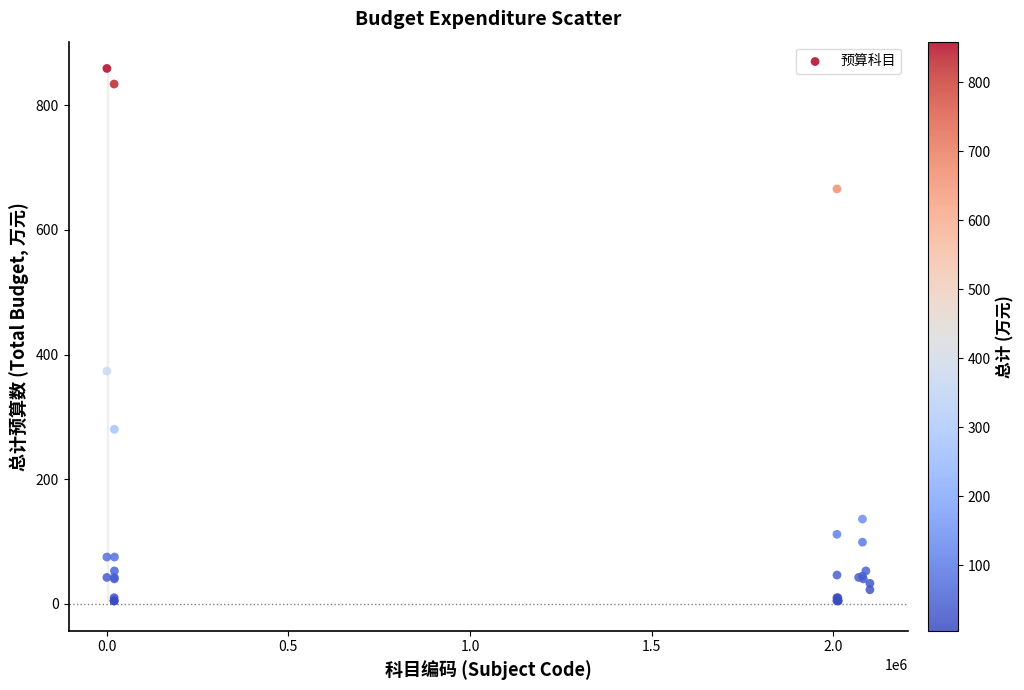

What Y value in the scatter plot is closest to 431?

373.3